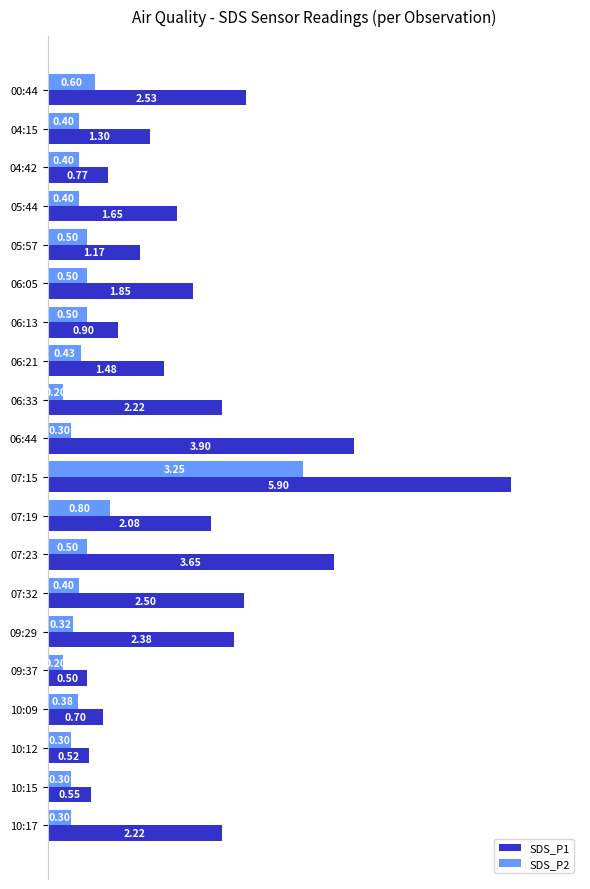

Rank the series by their maximum value, from highest to lowest.

SDS_P1, SDS_P2